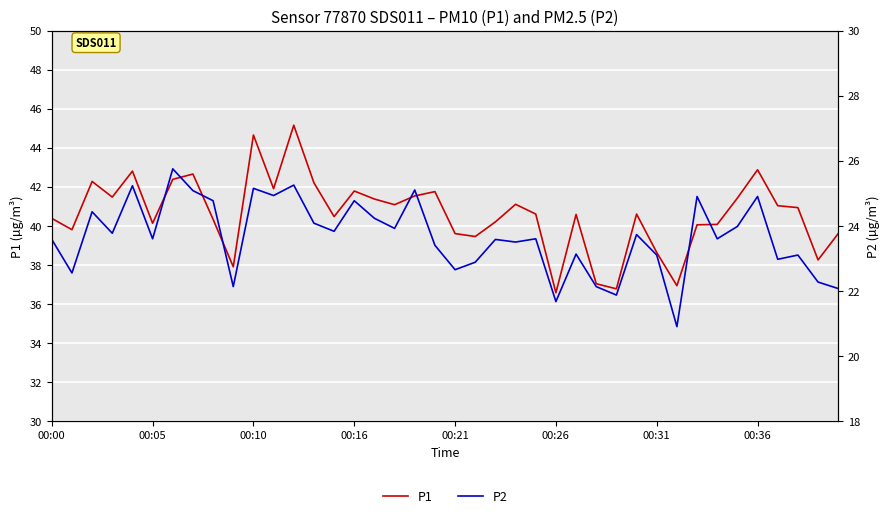

What is the value of the P1 point at the 13th from the left?

45.1